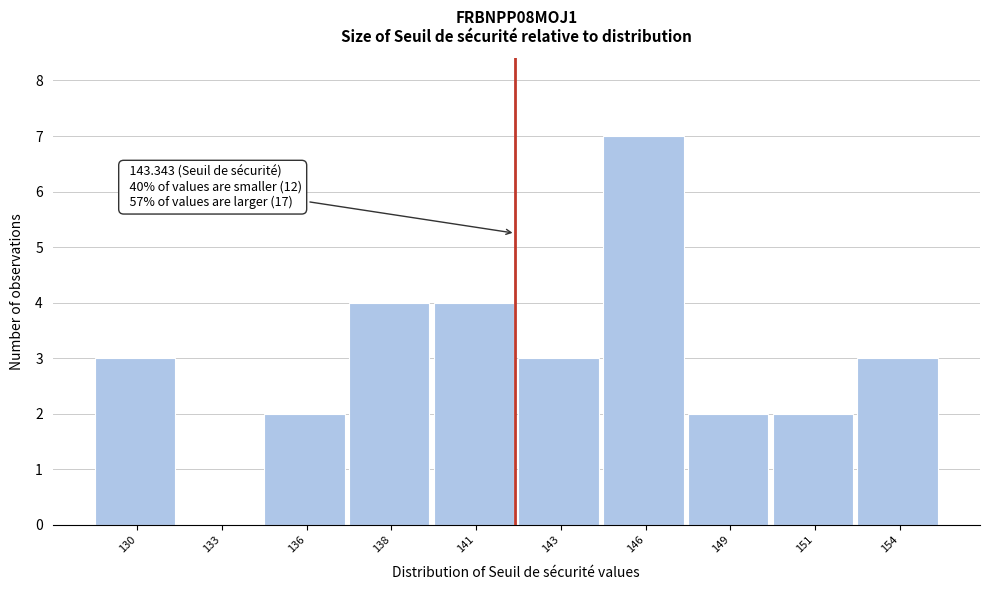

Reading left to right, transcribe all the data shown in this chart.

130=3	133=0	136=2	138=4	141=4	143=3	146=7	149=2	151=2	154=3